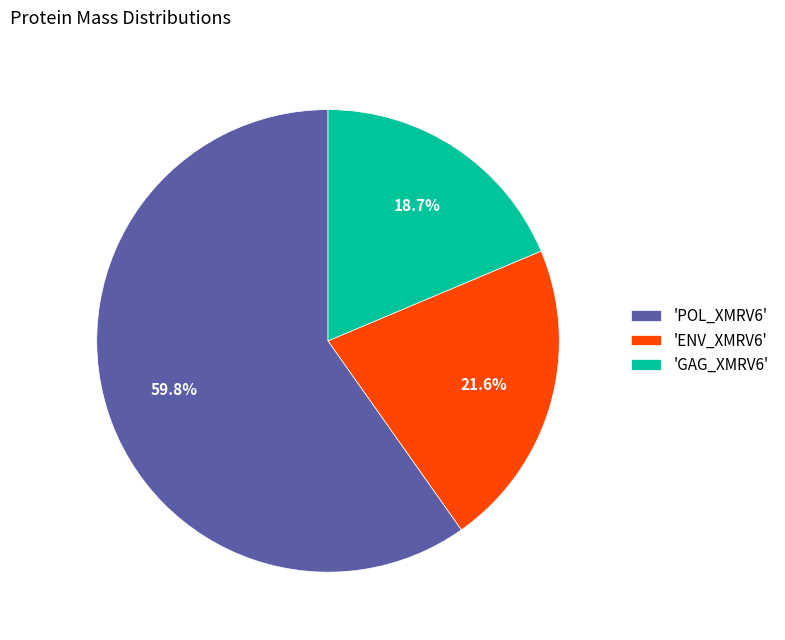

Which has a higher value, 'ENV_XMRV6' or 'POL_XMRV6'?

'POL_XMRV6'